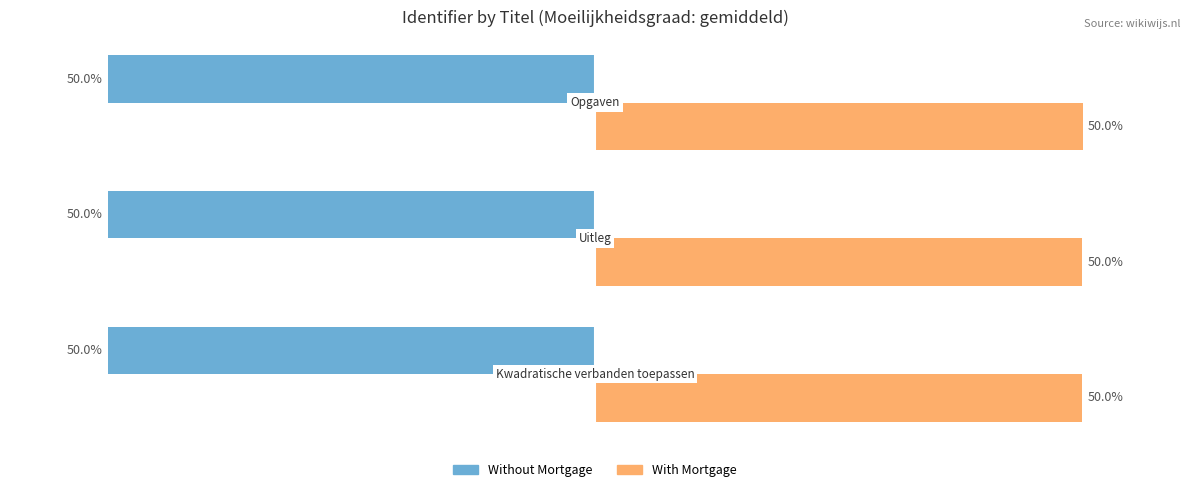

List the series in order of their peak value, highest first.

With Mortgage, Without Mortgage